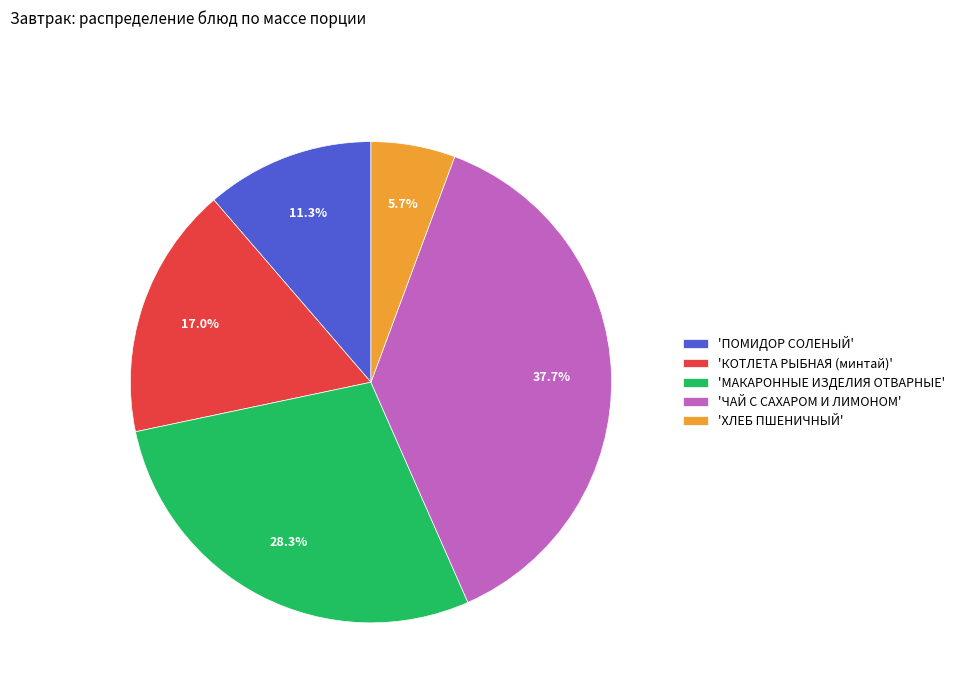

Between 'МАКАРОННЫЕ ИЗДЕЛИЯ ОТВАРНЫЕ' and 'ЧАЙ С САХАРОМ И ЛИМОНОМ', which is larger?

'ЧАЙ С САХАРОМ И ЛИМОНОМ'